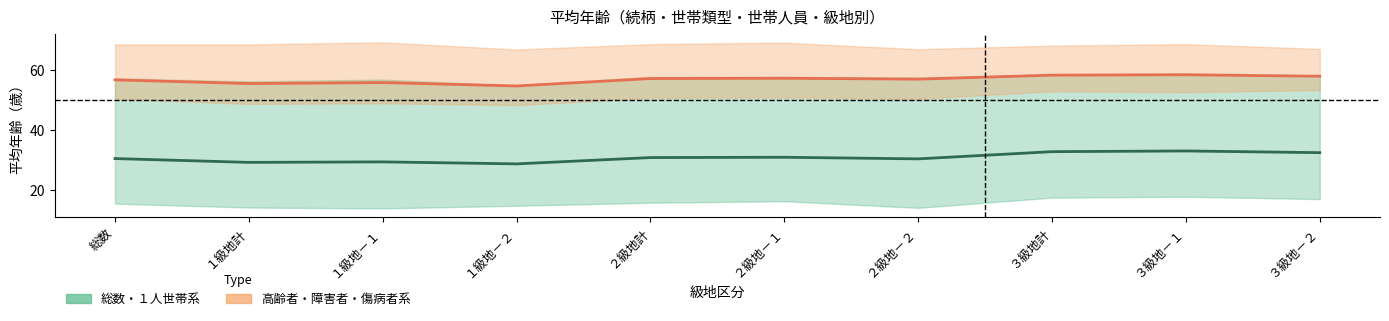

True or false: 総数系（平均） and 高齢者・障害者系（平均） cross at least once.

False